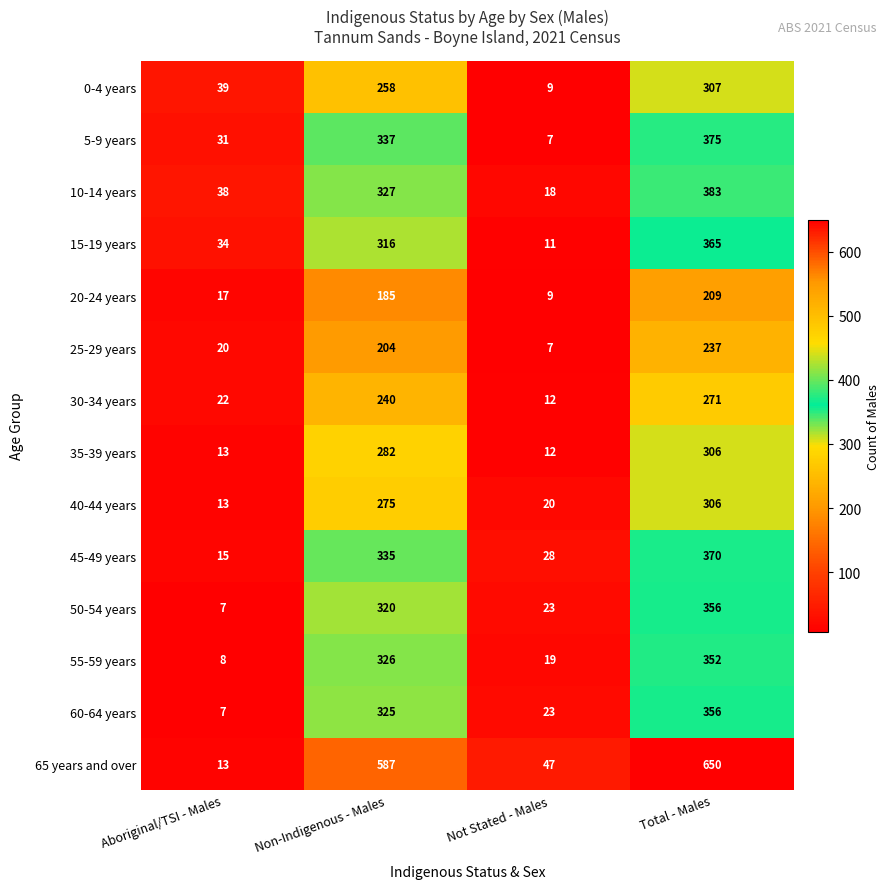

Is the value of 5-9 years at Not Stated - Males greater than the value of 30-34 years at Total - Males?

No